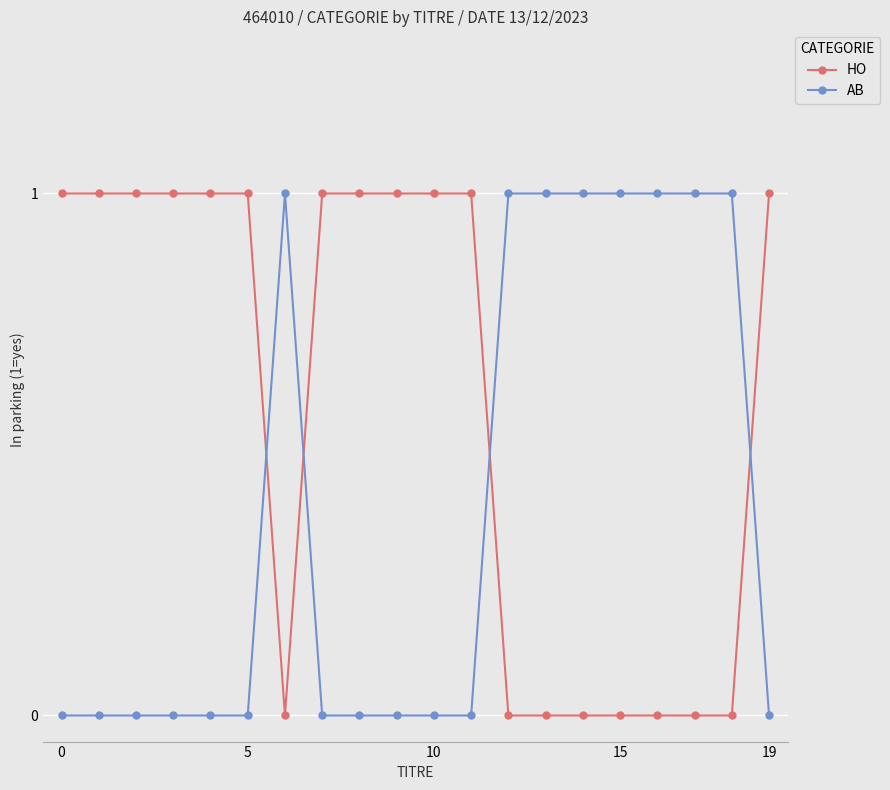

Rank the series by their average value, from lowest to highest.

AB, HO